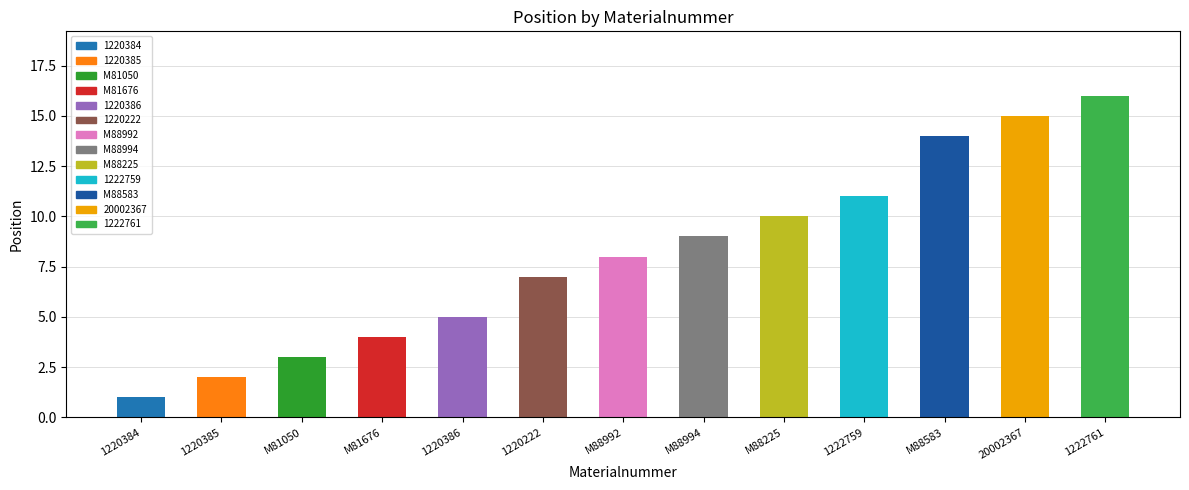

Reading left to right, what are all the values shown in this chart?

1	2	3	4	5	7	8	9	10	11	14	15	16